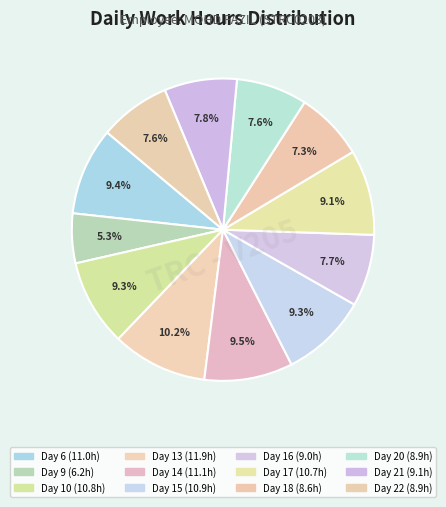

How many slices are in this pie chart?

12